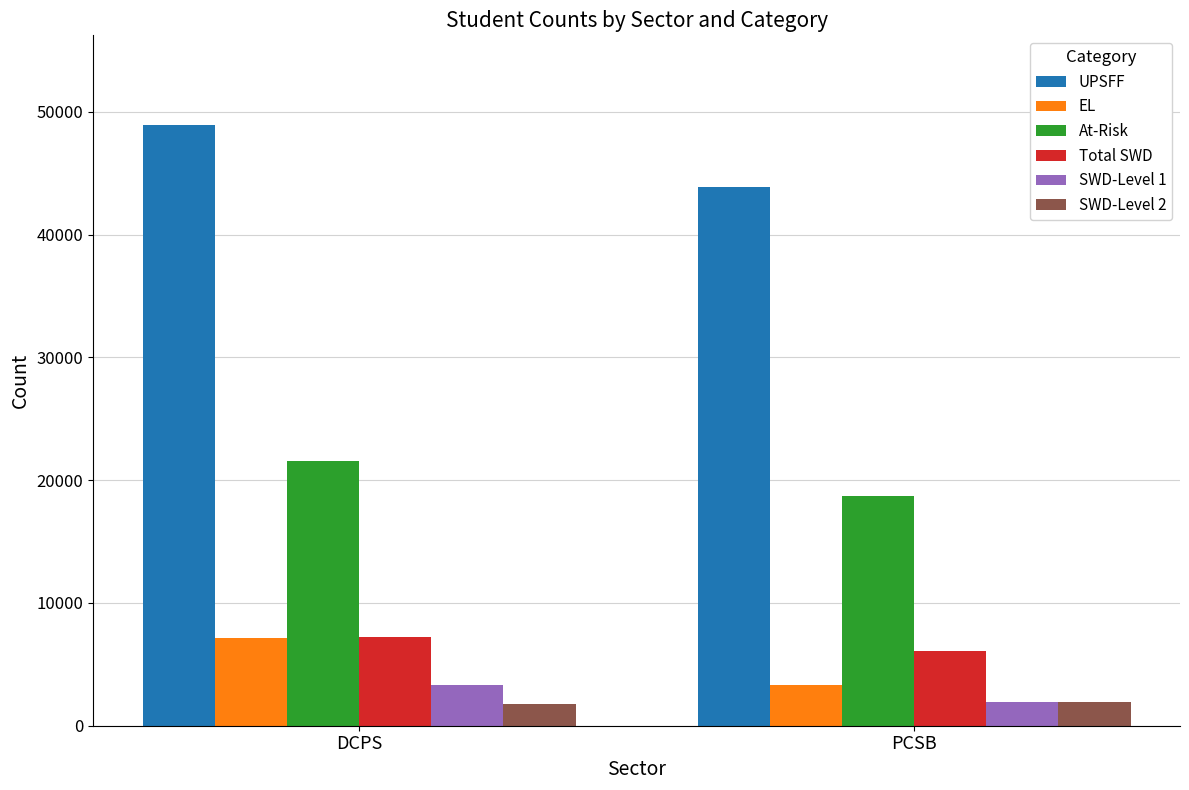

Count the number of data series in this chart.

6